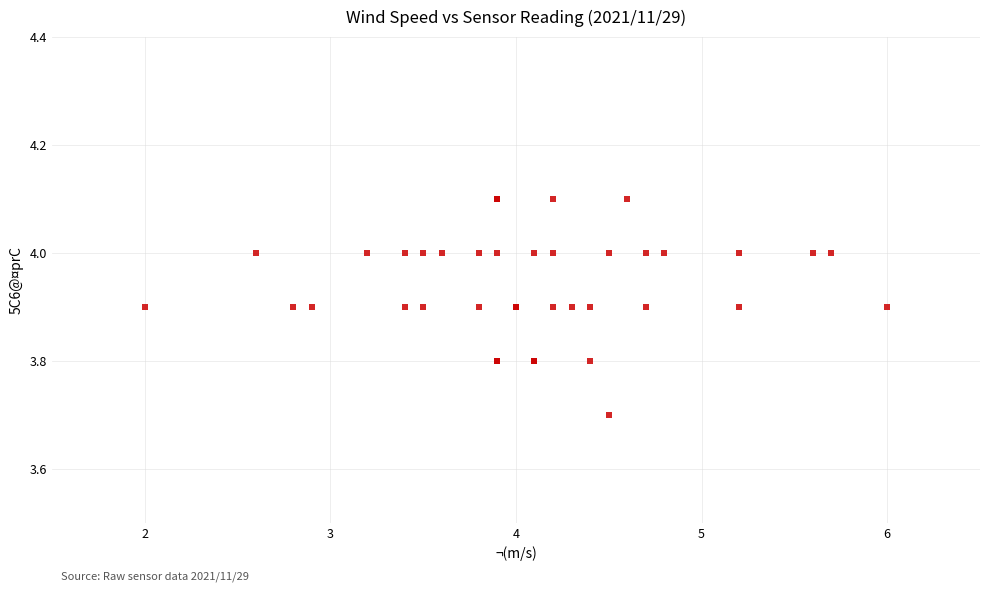

What Y value in the scatter plot is closest to 3?

3.7